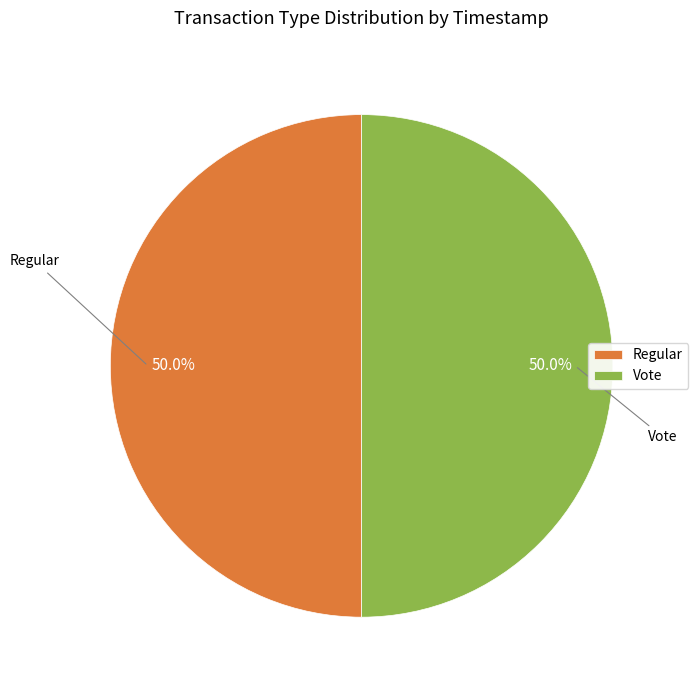

To the nearest percent, what portion does Vote represent?

50%